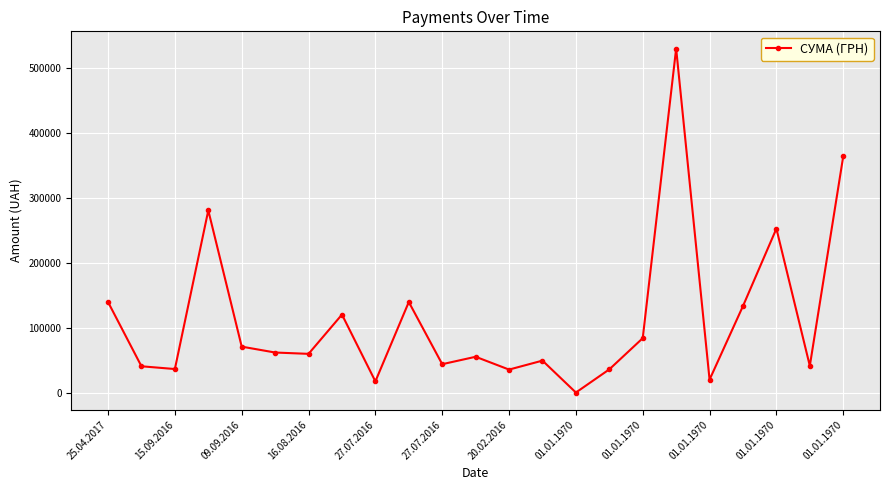

What is the difference between the maximum and minimum values?

529892.5